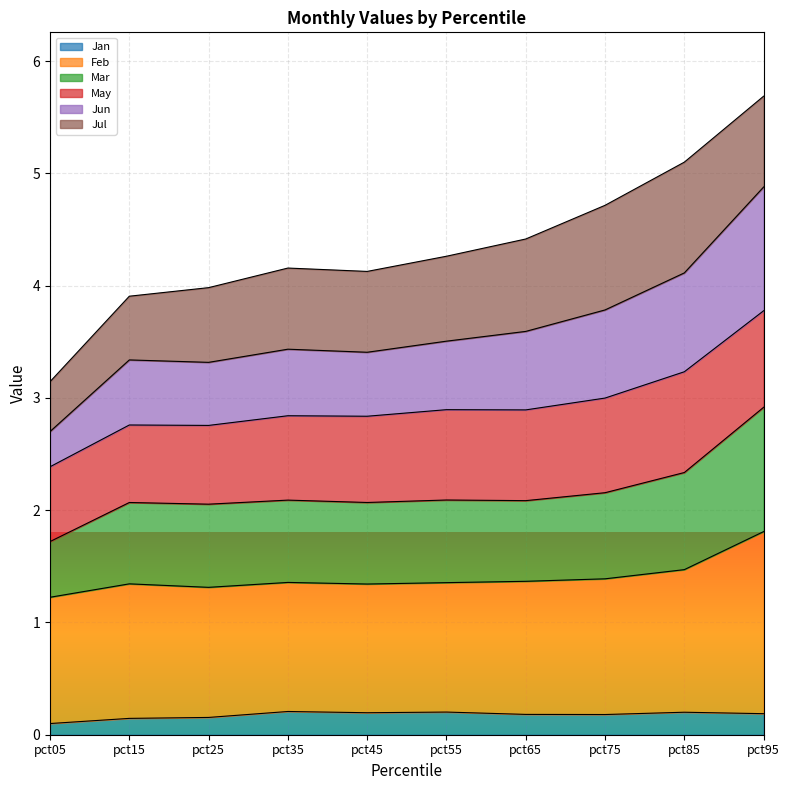

At which category is the sum across all series the highest?

pct95